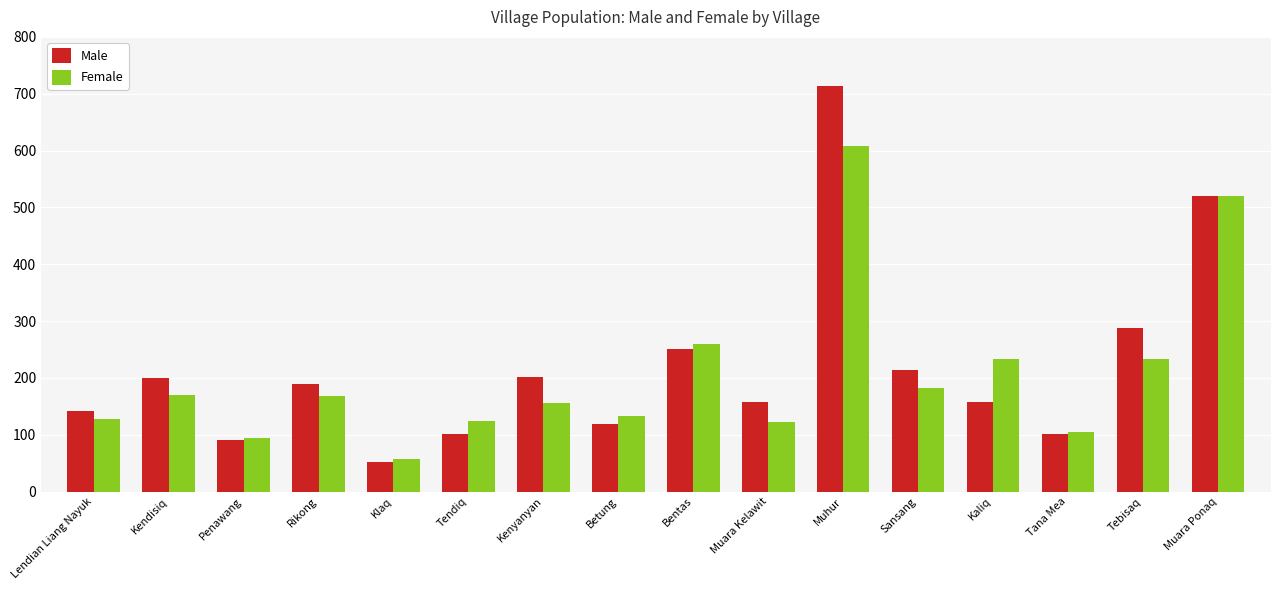

What is the average value of the Female series?

206